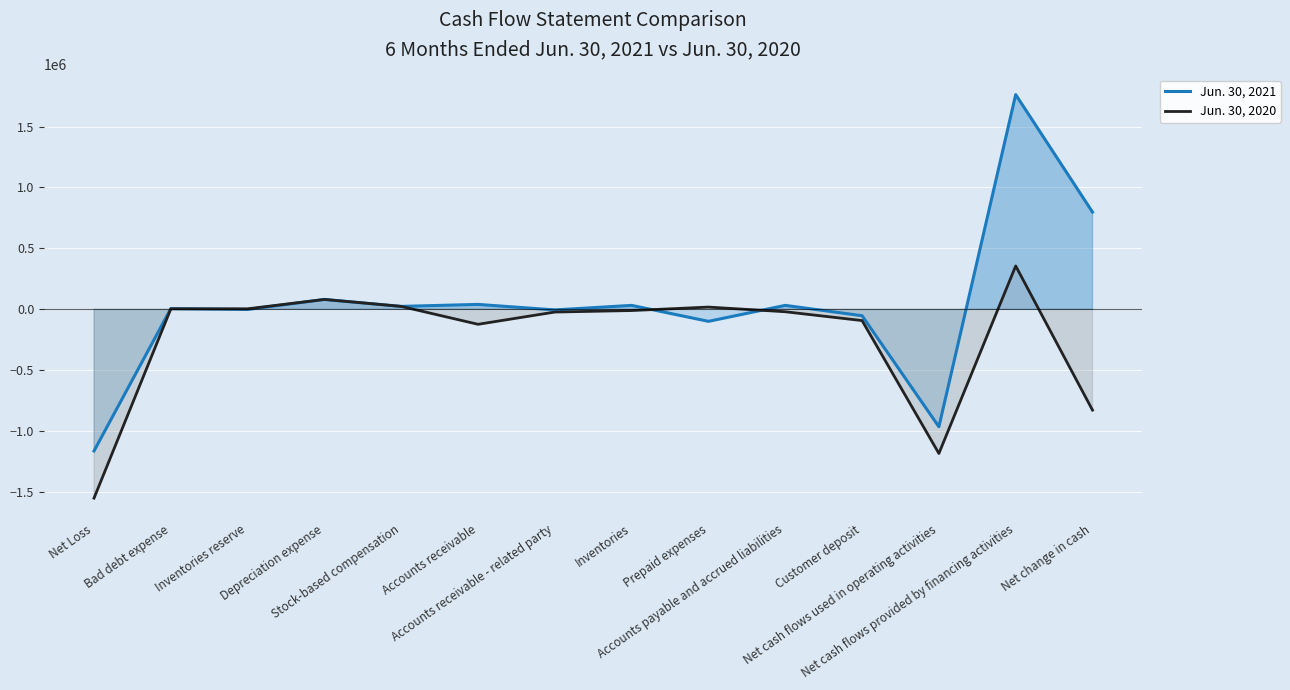

What is the label of the 2nd point from the left?

Bad debt expense